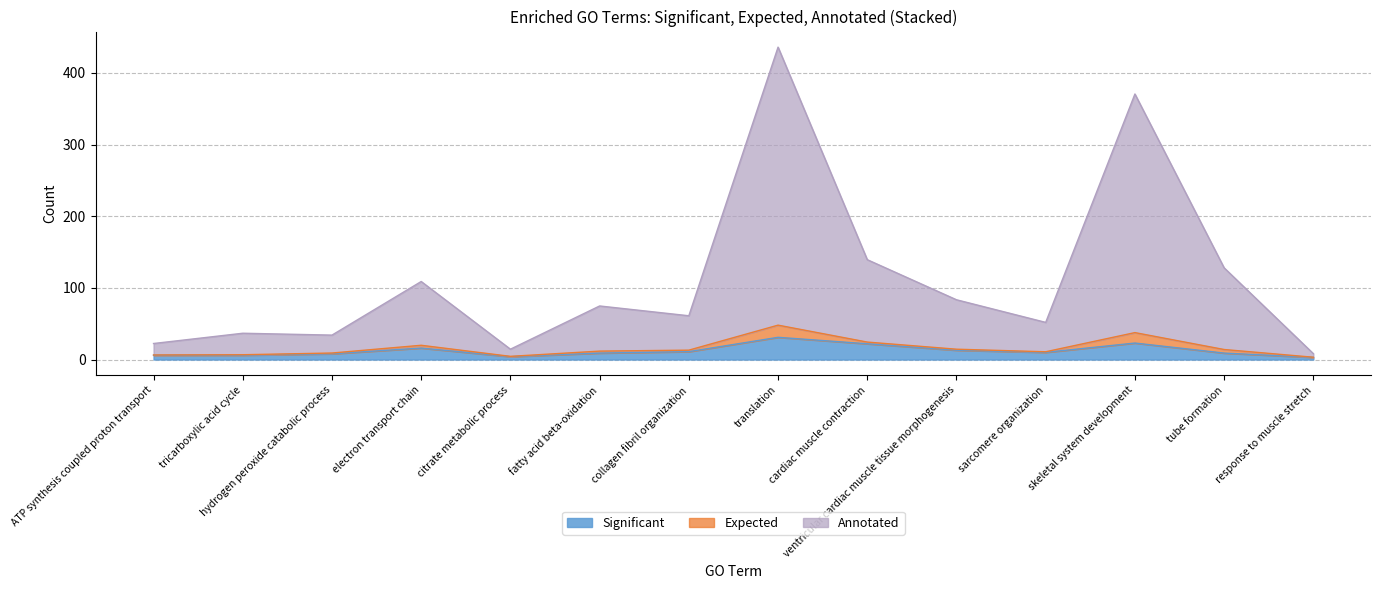

At which category is the sum across all series the highest?

translation